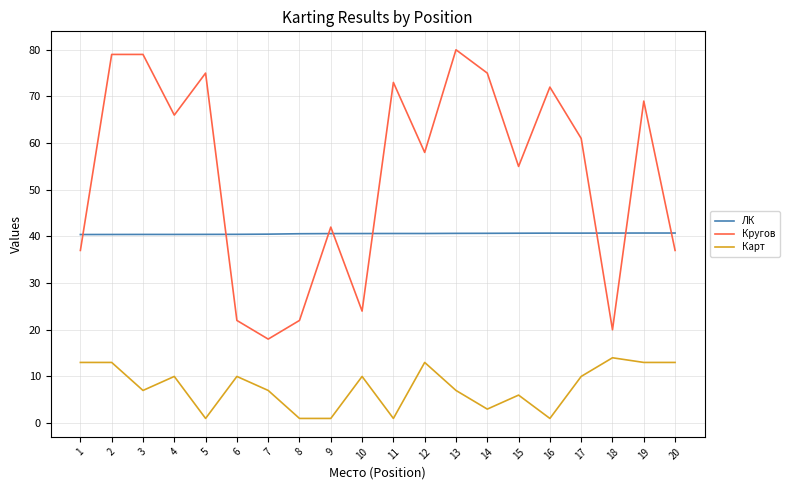

What is the minimum value for ЛК?

40.4